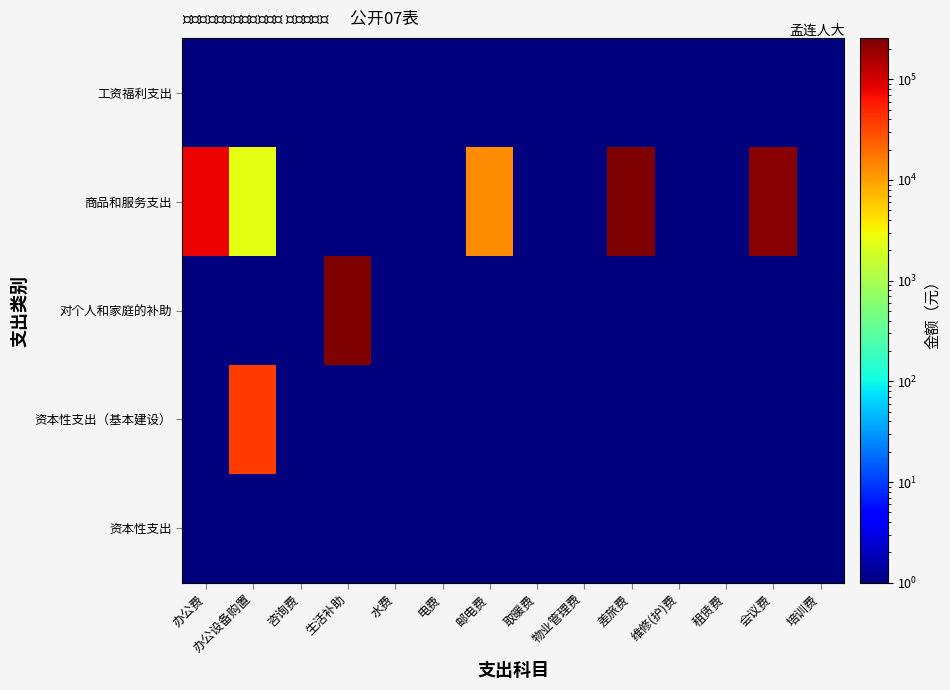

Between 生活补助 and 电费, which series saw the biggest shift?

对个人和家庭的补助